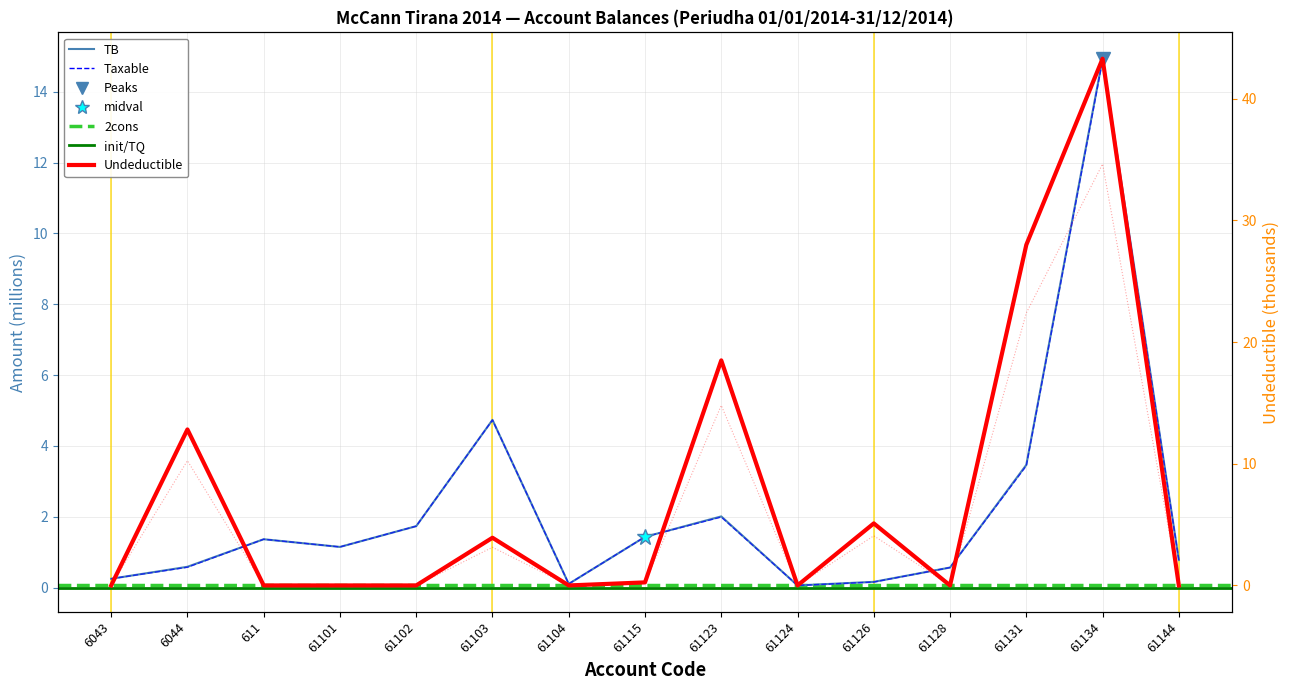

At how many categories does at least one series exceed 39?

1